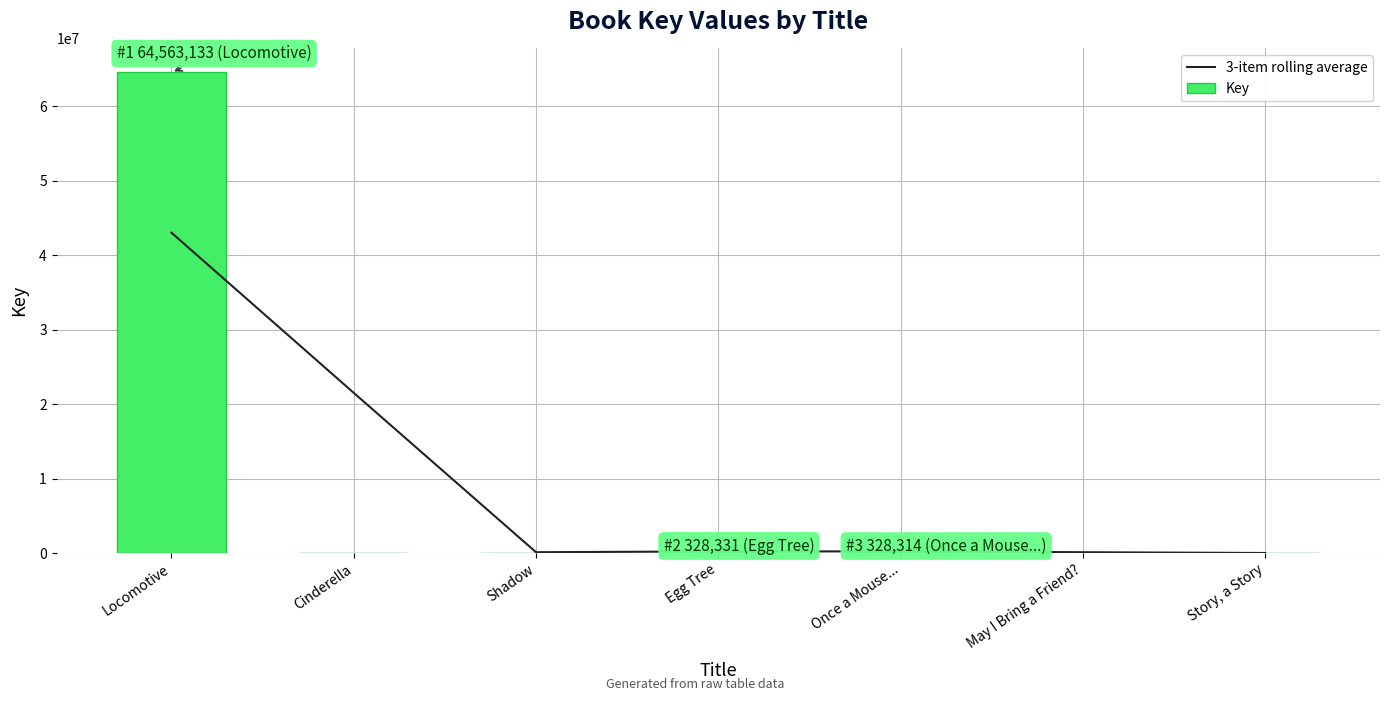

What is the difference between the maximum and minimum values in the 3-item rolling average series?

43036956.7